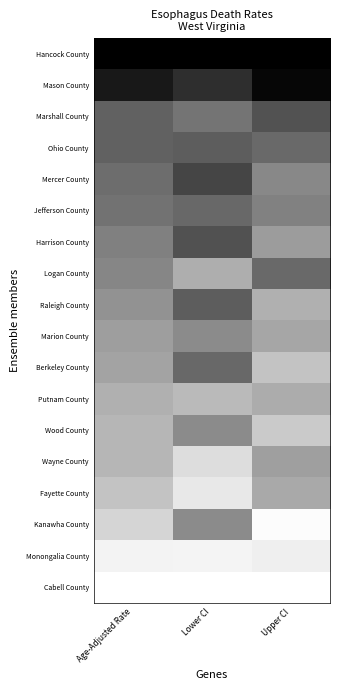

Which has a higher value, Age-Adjusted Rate or Upper CI?

Upper CI